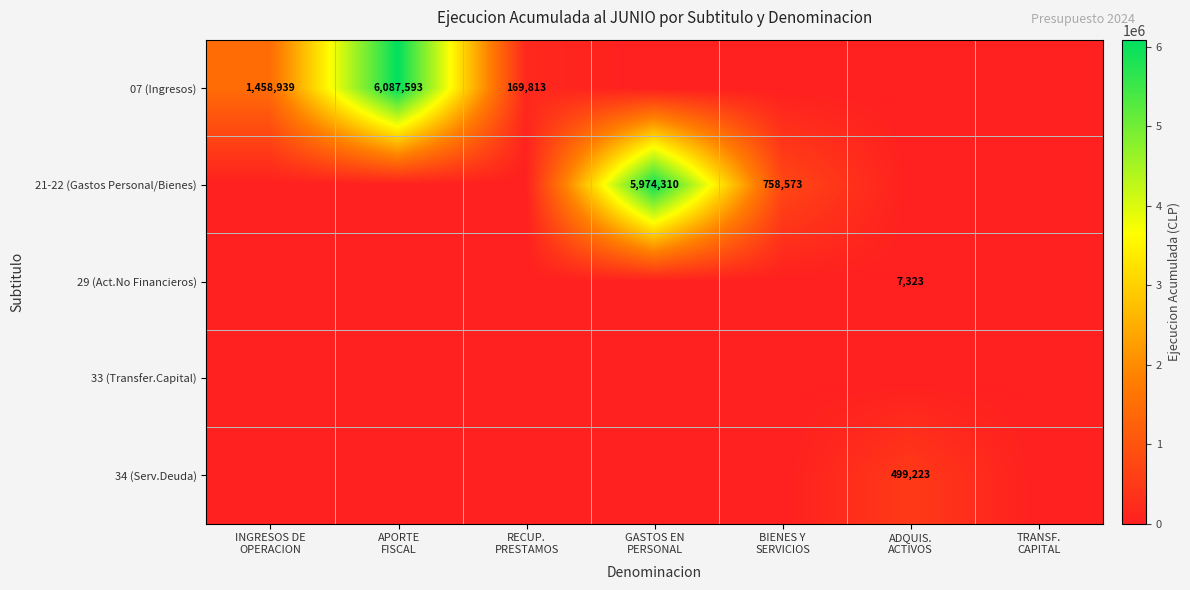

What is the difference between the highest and lowest values at RECUP.
PRESTAMOS?

169813